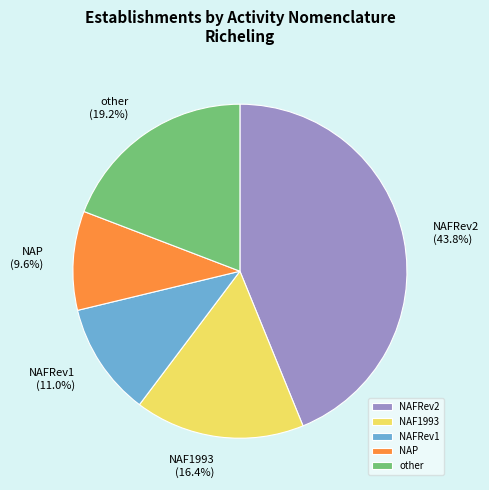

Is it true that NAFRev2 is 35% of the pie?

False